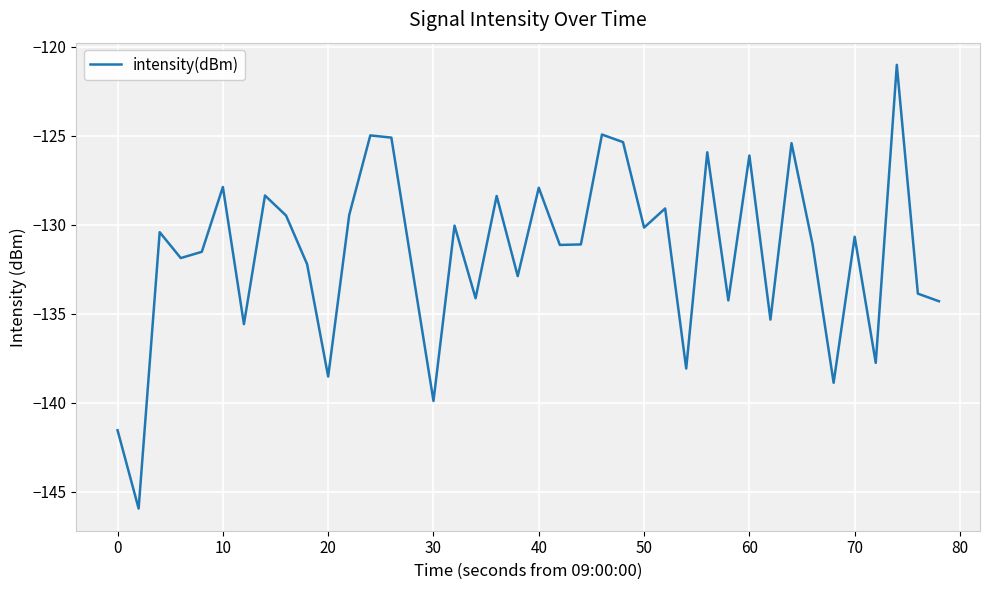

What is the greatest value displayed?

-121.0